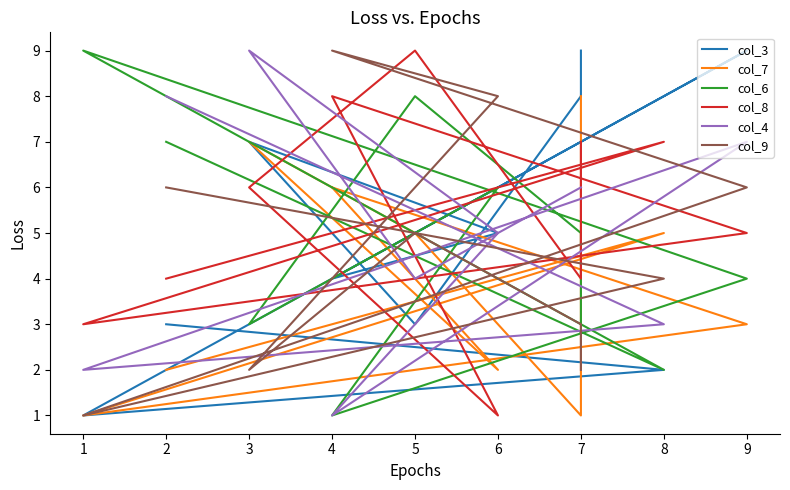

What is the minimum value for col_4?

1